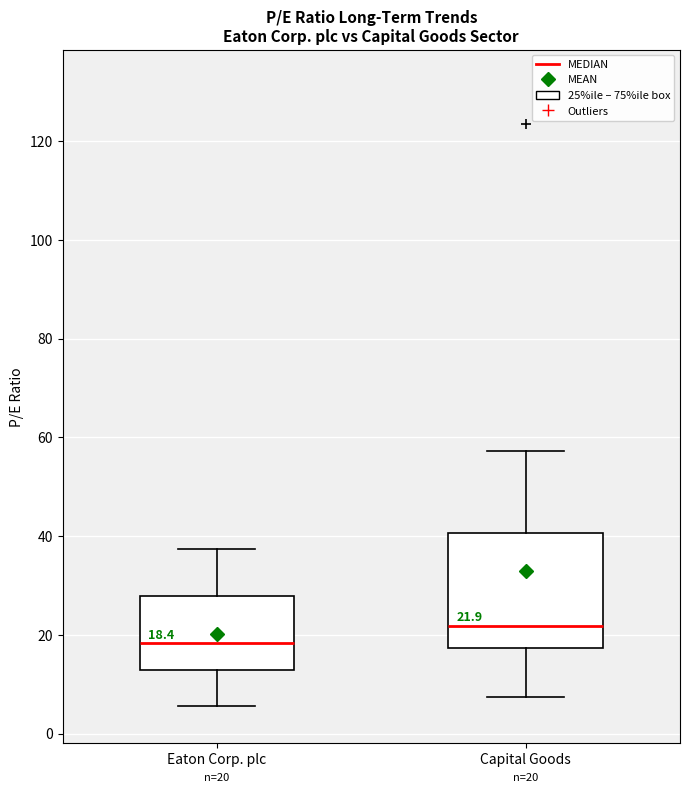

Comparing the boxes themselves (not the whiskers), which one is the tallest?

Capital Goods